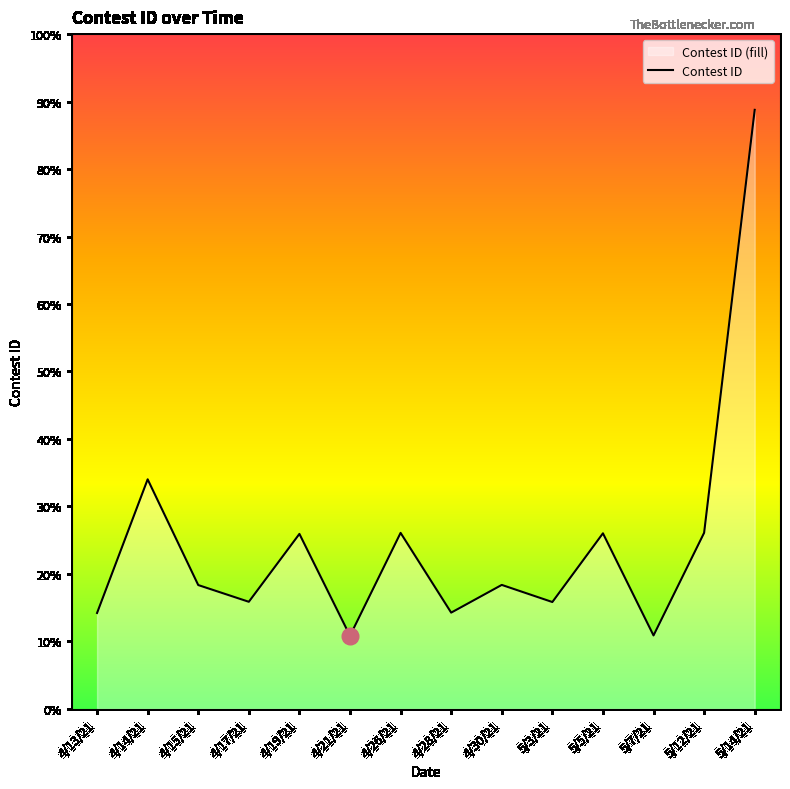

Where is the first local minimum?

4/17/21